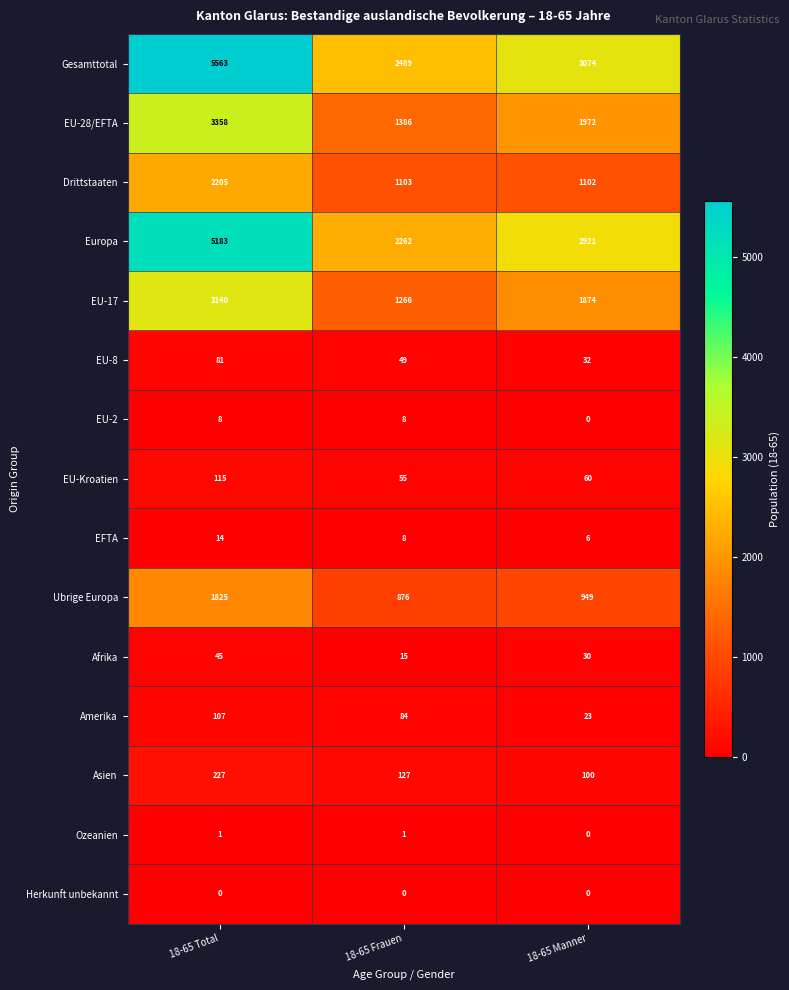

What is the difference between the maximum and minimum values in the EU-Kroatien series?

60